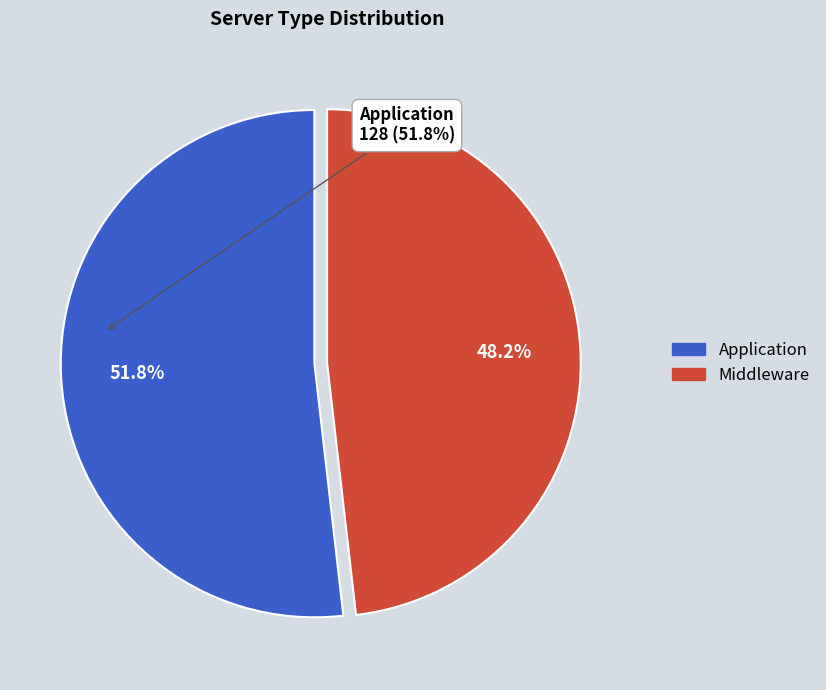

How many segments does this pie chart have?

2